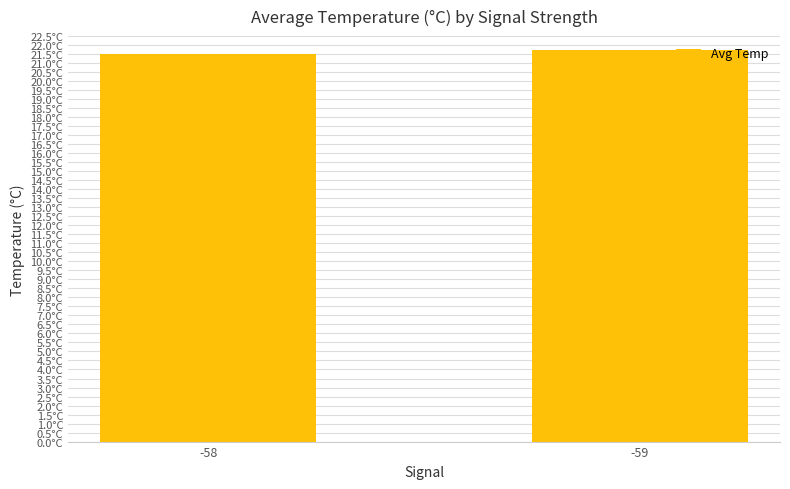

At which label is the value closest to 21?

-58